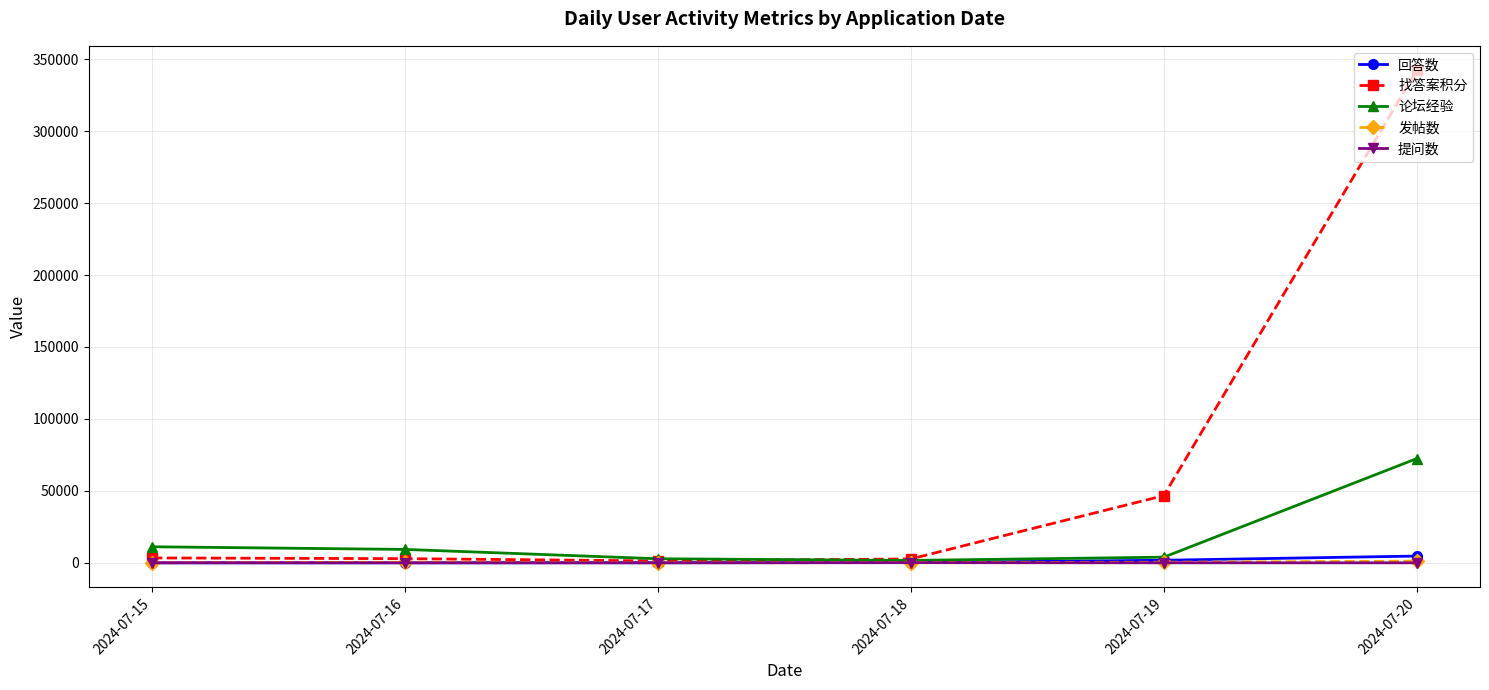

Which series has the largest total across all categories?

找答案积分